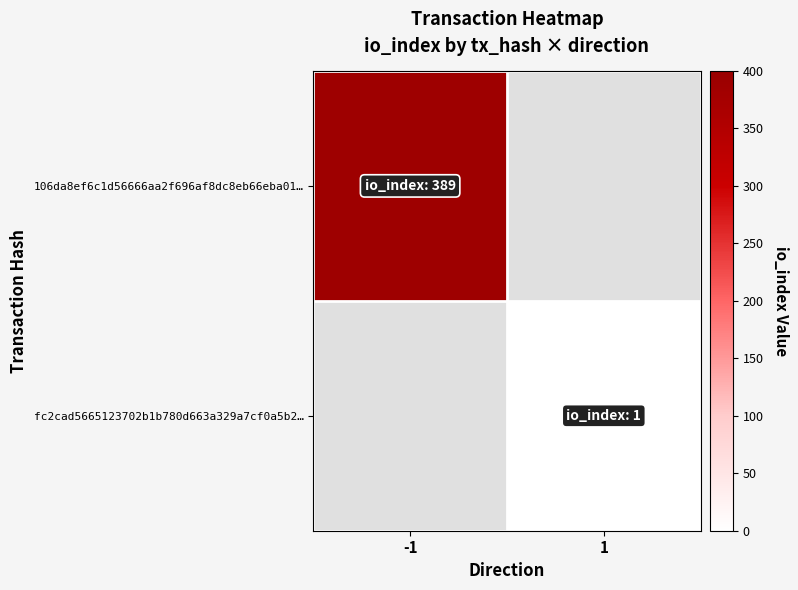

List the labels in order of 106da8ef6c1d56666aa2f696af8dc8eb66eba01… value, smallest first.

-1, 1